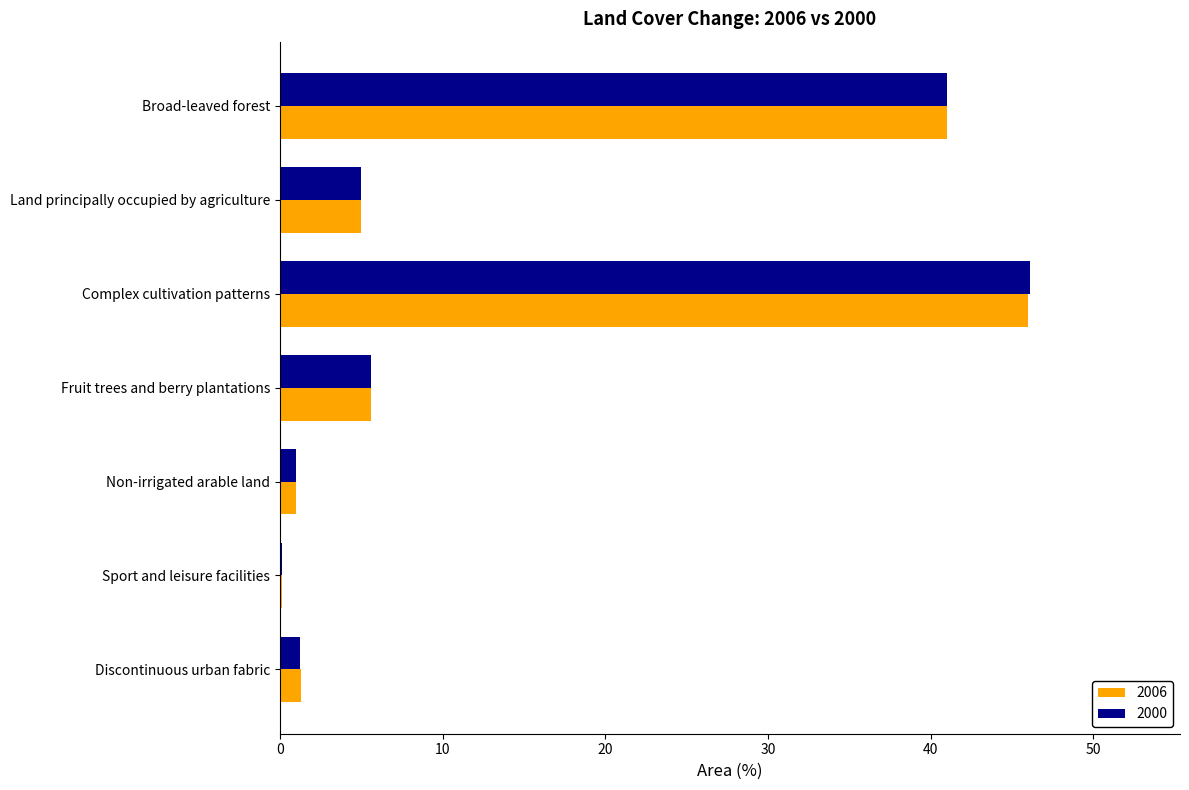

What is the sum of all 2000 values?

100.0